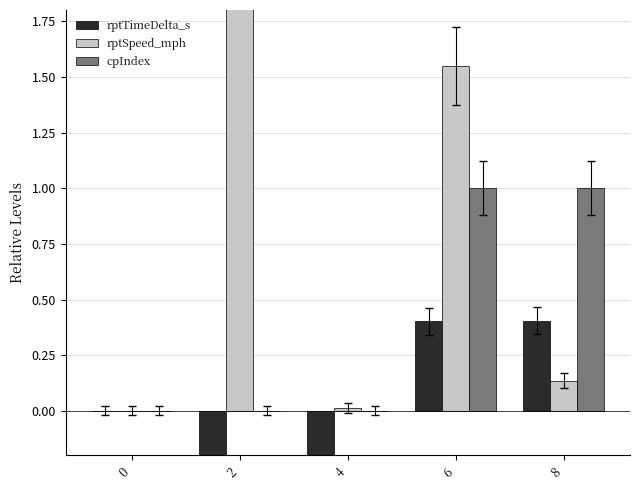

Where does the rptTimeDelta_s series first go above 0?

6